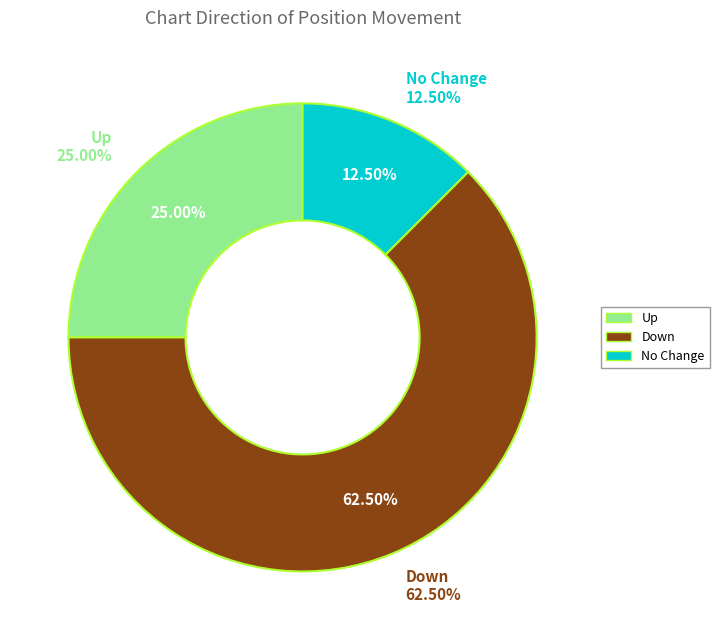

To the nearest percent, what is the average slice percentage?

33%